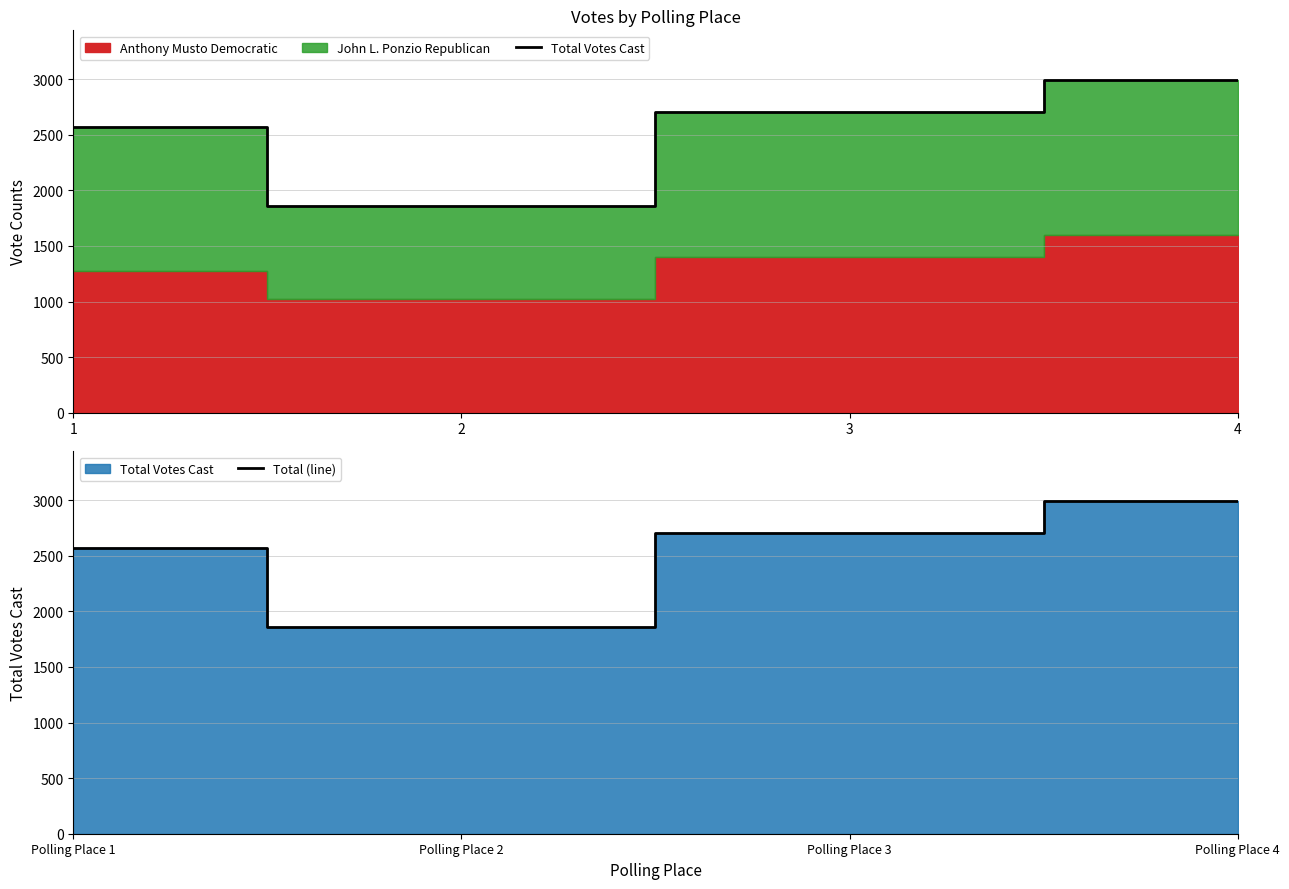

True or false: Total Votes Cast and Total (line) cross at least once.

False